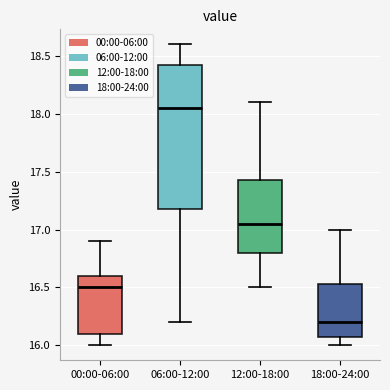

Where does the lower whisker of the box for 06:00-12:00 end on the y-axis? The values are not printed on the chart, so give them approximately, as read against the axis.

16.20